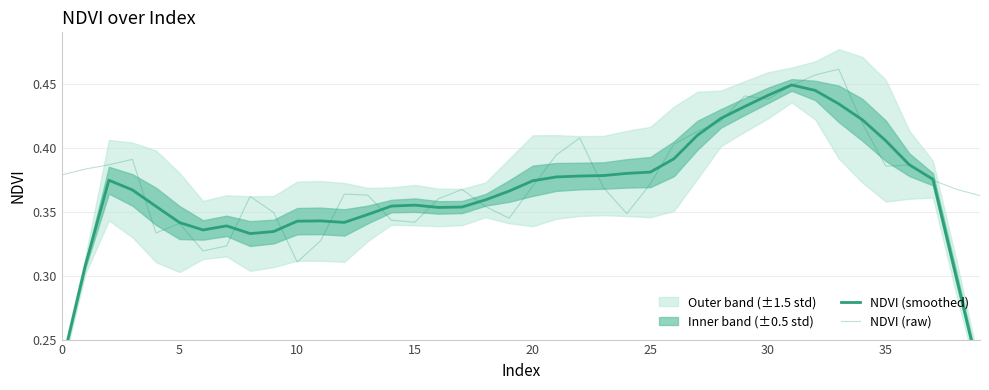

What is the value of the NDVI (raw) point at the 38th from the left?

0.4